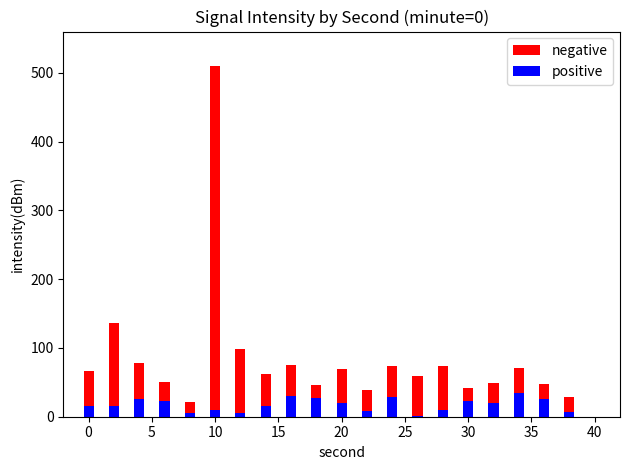

What is the smallest value displayed?

1.4